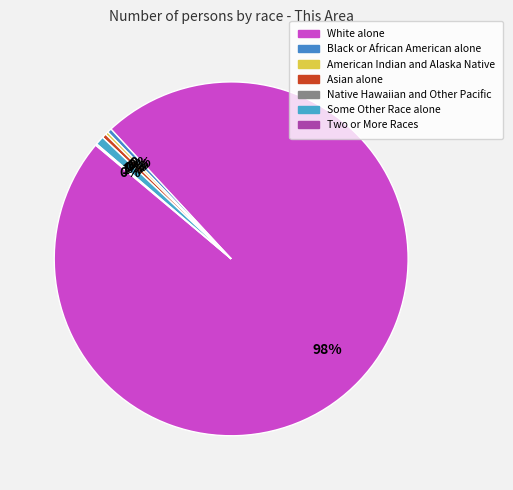

What is the majority slice?

White alone